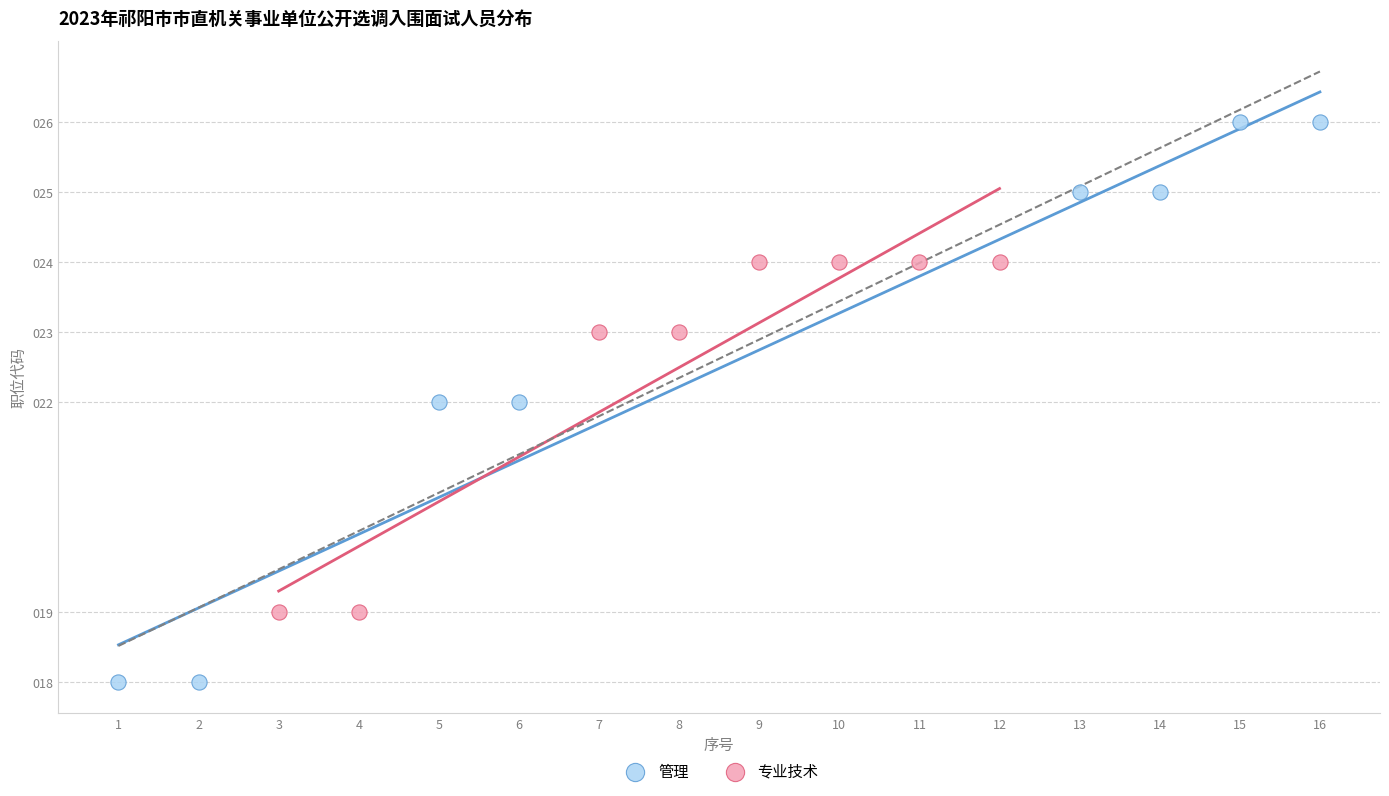

Which series contains the highest Y value?

管理